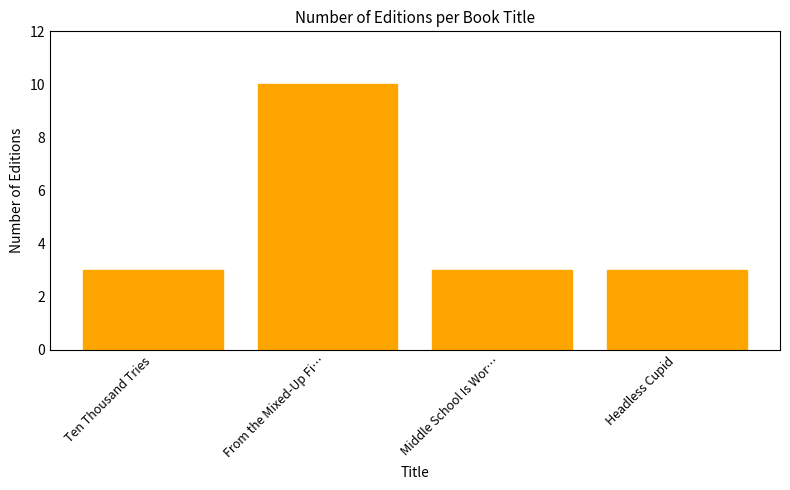

Which label corresponds to the largest value in the chart?

From the Mixed-Up Fi…